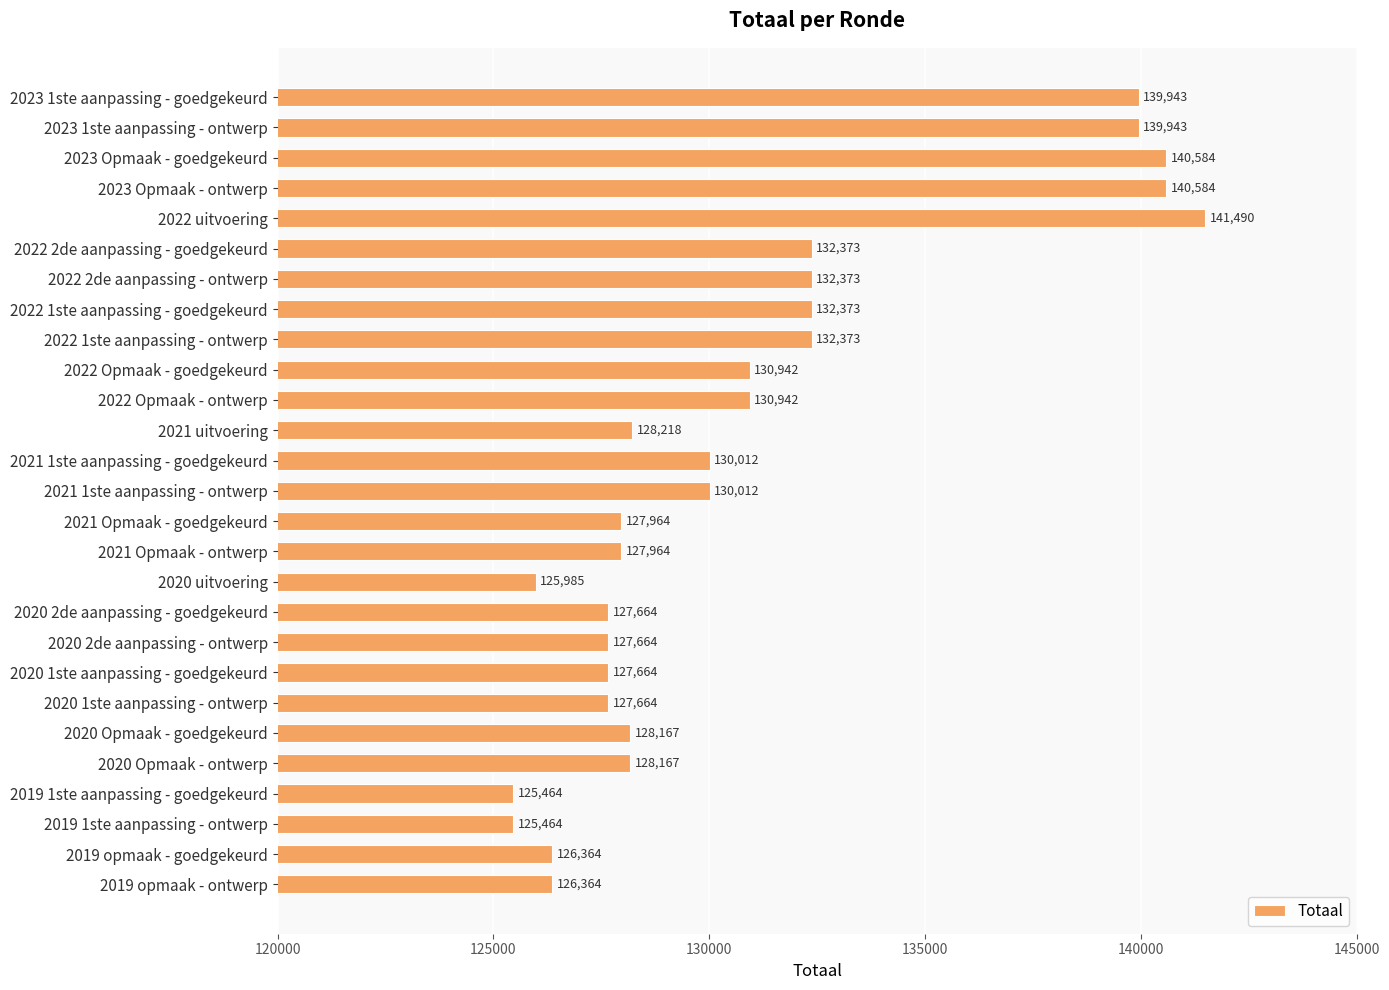

Read the value at 2023 1ste aanpassing - ontwerp.

139943